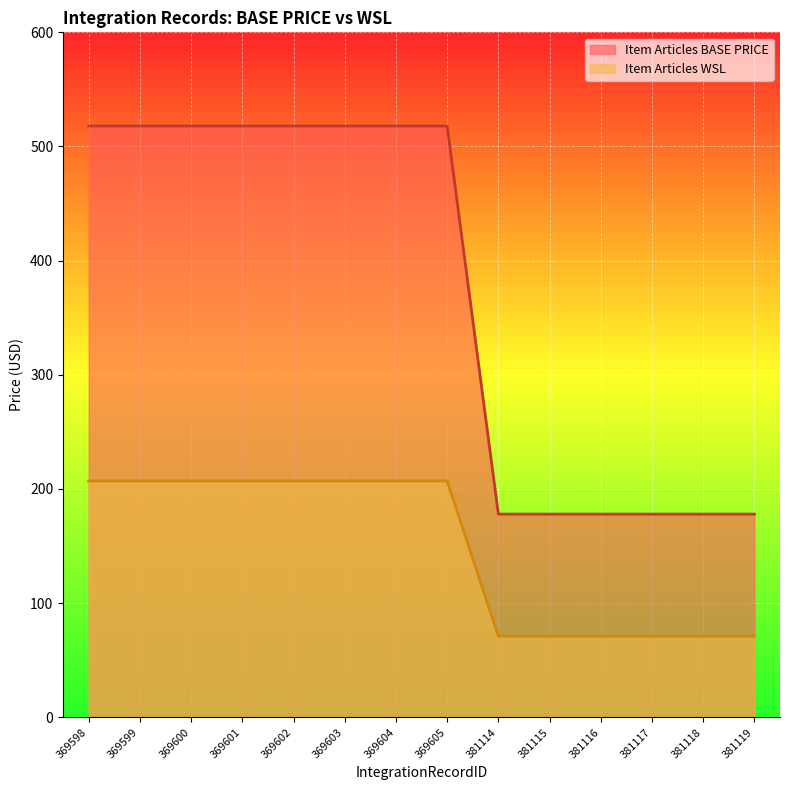

What is the smallest value displayed?

71